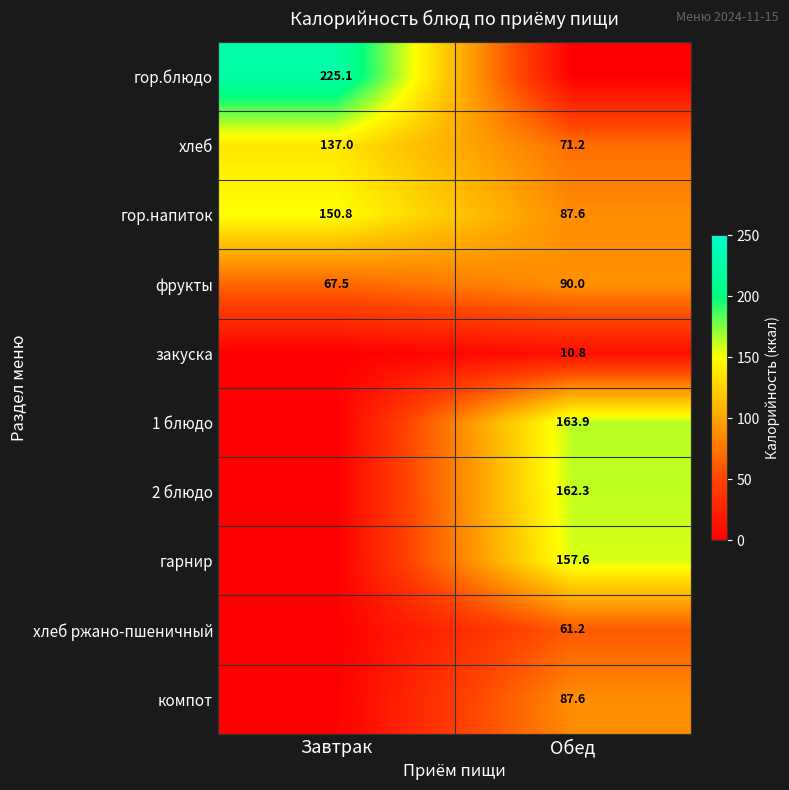

What is the sum of the фрукты values at Обед and Завтрак?

157.5